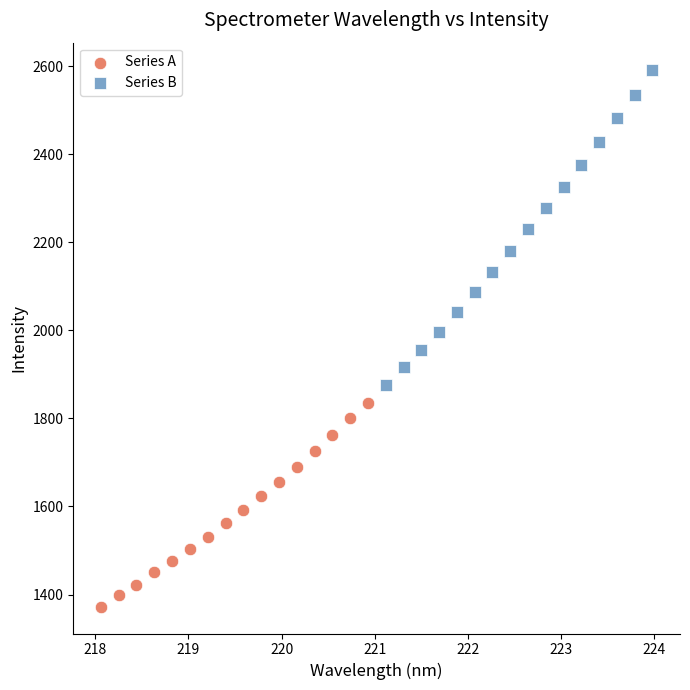

Which series reaches the minimum Y coordinate?

Series A